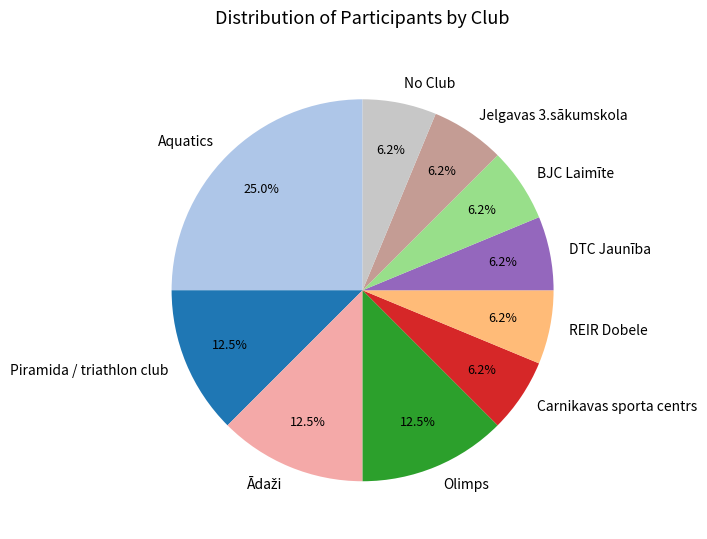

Does Carnikavas sporta centrs represent more than half of the total?

No